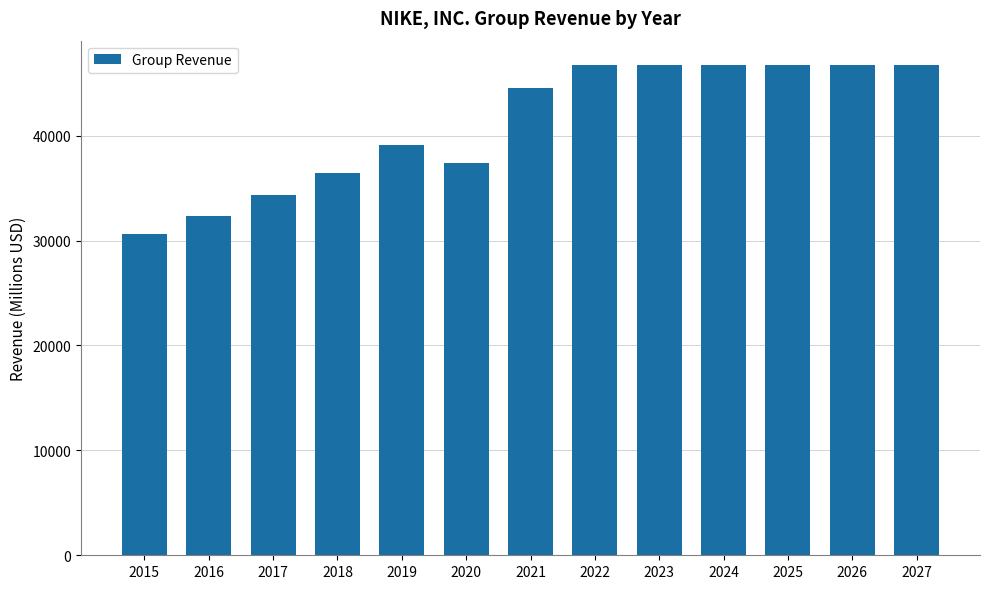

True or false: the data shows 34350 at 2017.

True